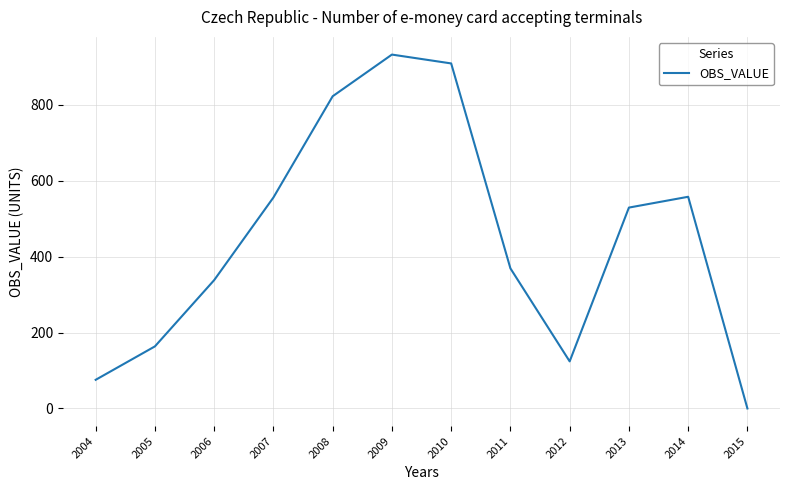

What is the difference between the maximum and minimum values?

931.9